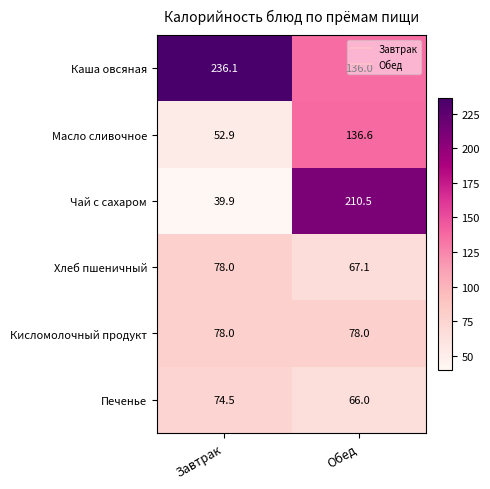

Rank the categories by Хлеб пшеничный value from highest to lowest.

Завтрак, Обед